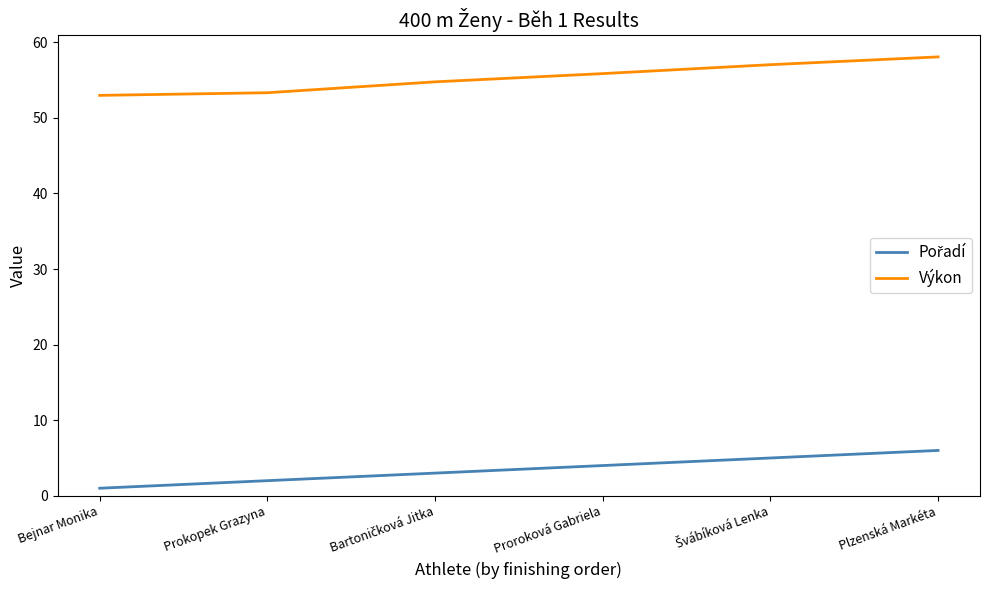

What is the maximum value shown in the chart?

58.1